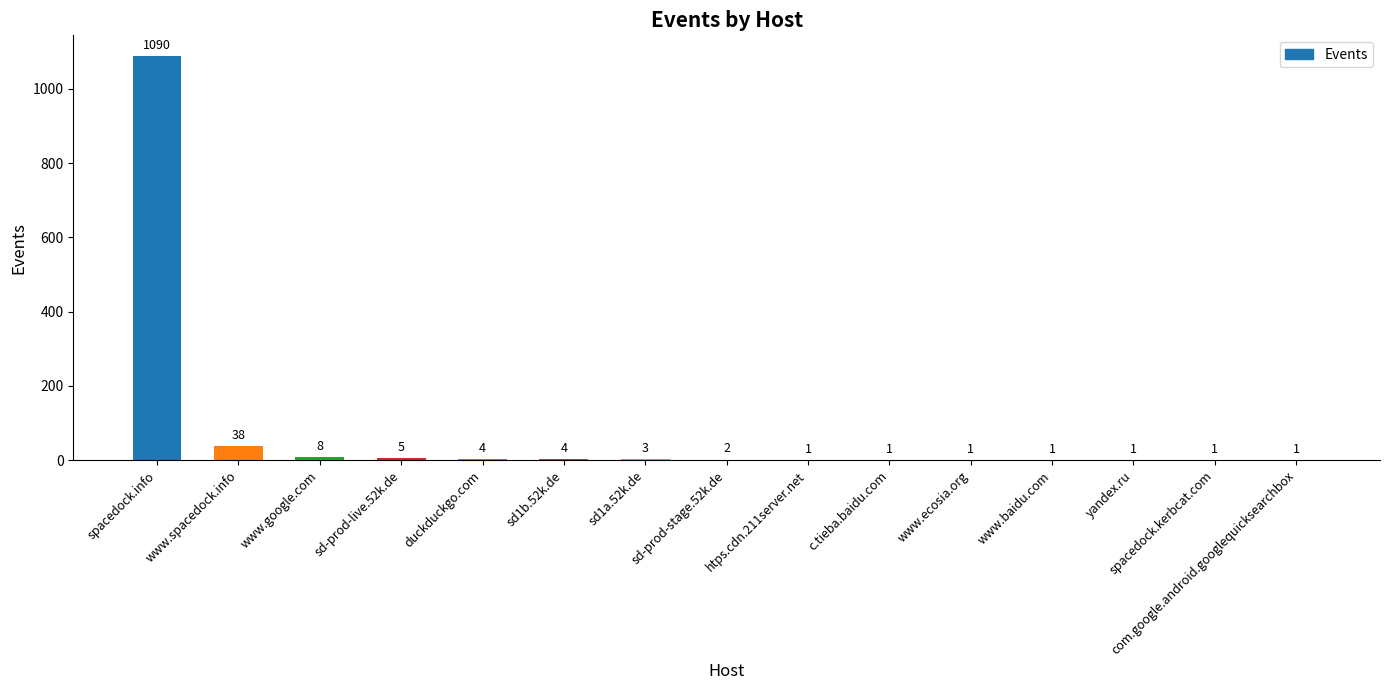

Which category has the highest value across all series?

spacedock.info